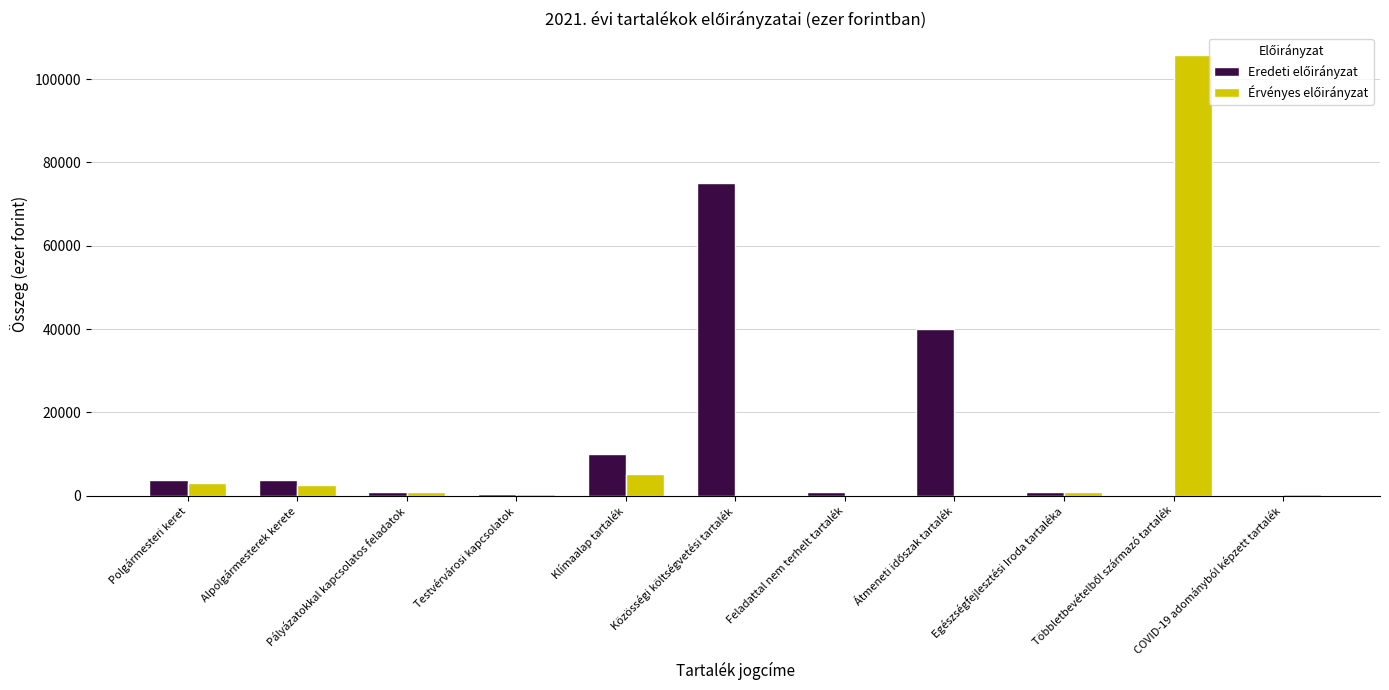

What is the greatest value displayed?

105721